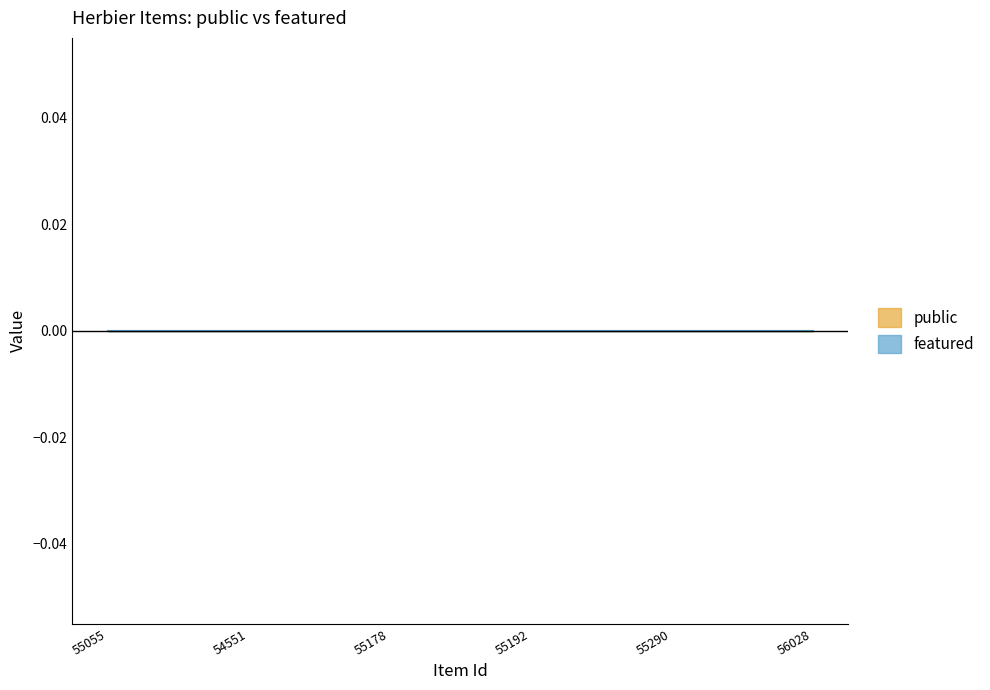

Rank the series by their maximum value, from lowest to highest.

featured, public